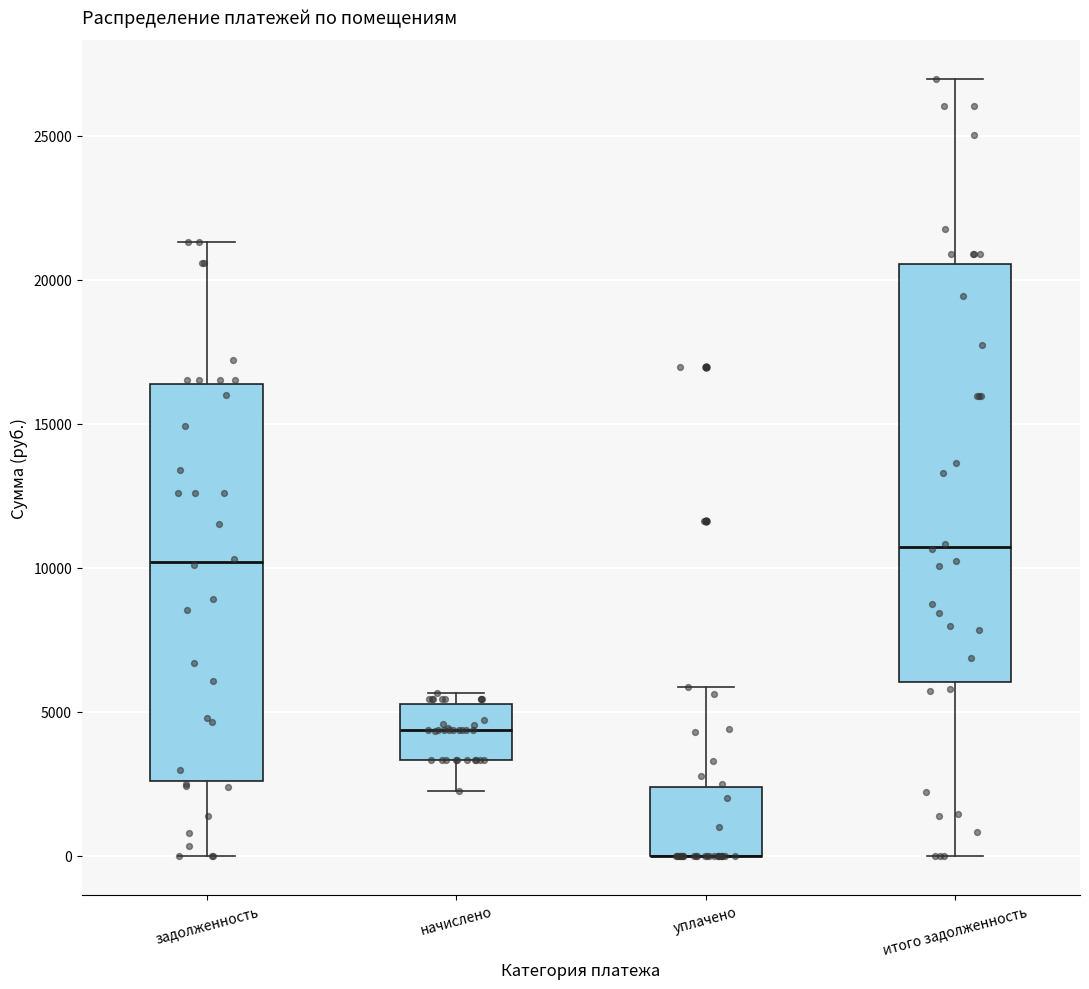

Where is the upper edge of the box for задолженность on the y-axis? The values are not printed on the chart, so give them approximately, as read against the axis.

16500